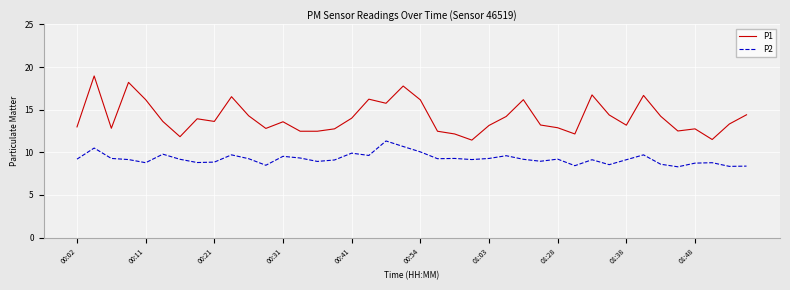

True or false: P2 and P1 cross at least once.

False